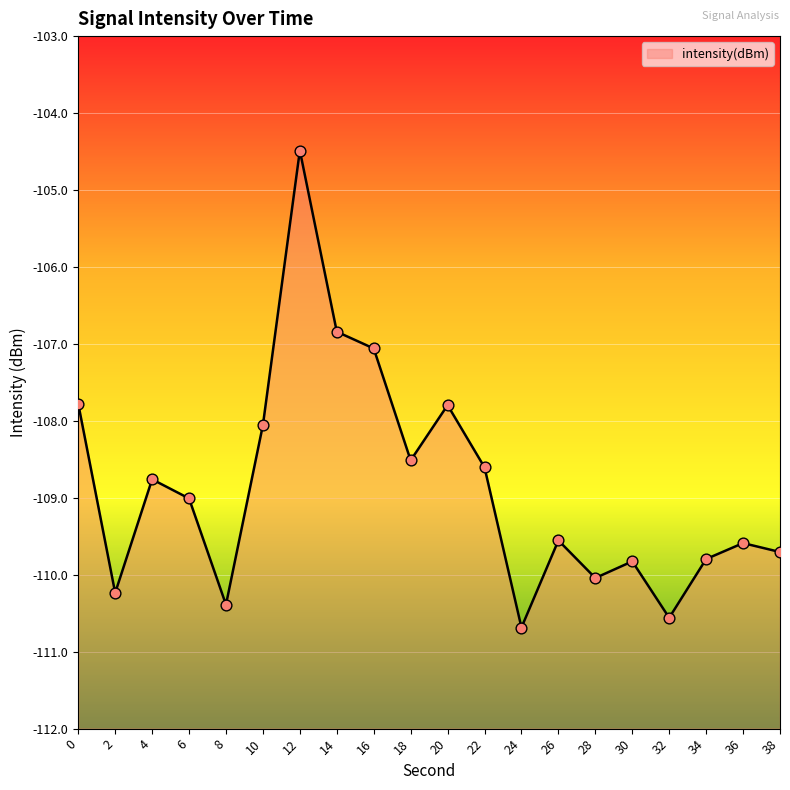

What is the change in value from 10 to 16?

+1.0